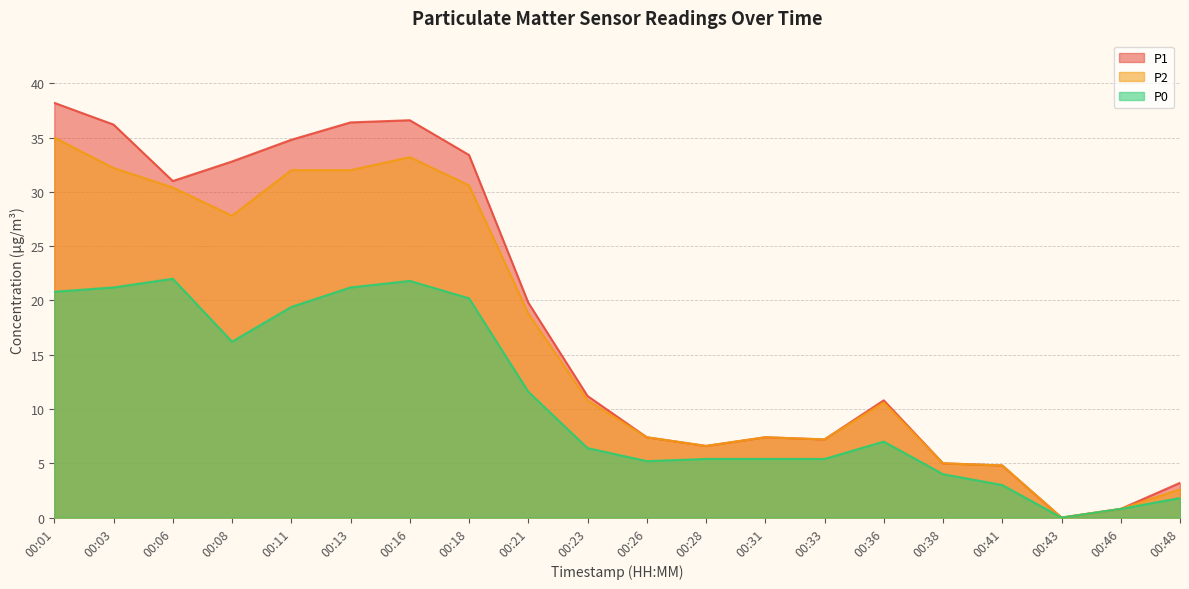

What is the value of the P0 point at the 1st from the left?

20.8